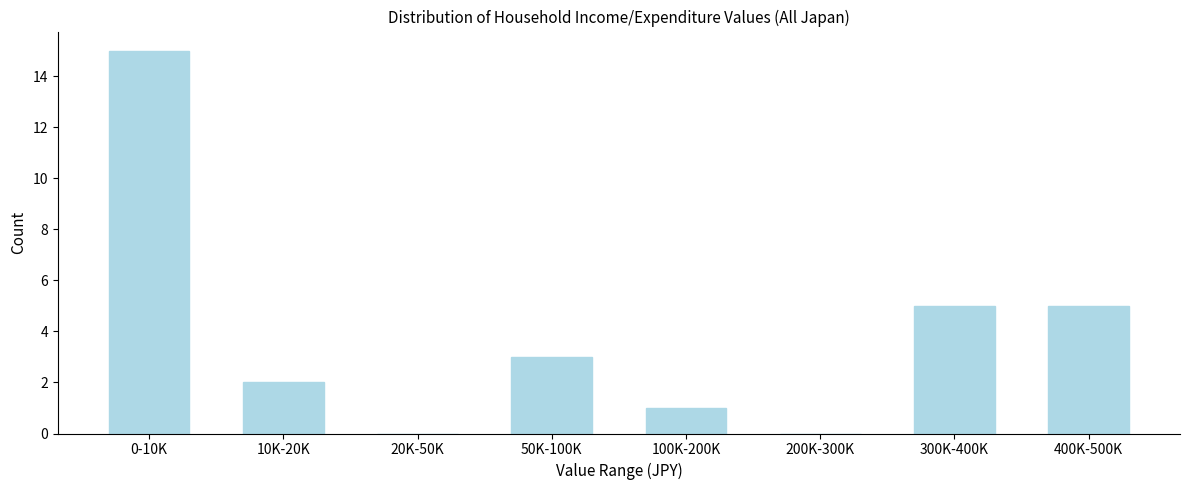

Reading right to left, extract all data points from this chart.

400K-500K=5	300K-400K=5	200K-300K=0	100K-200K=1	50K-100K=3	20K-50K=0	10K-20K=2	0-10K=15